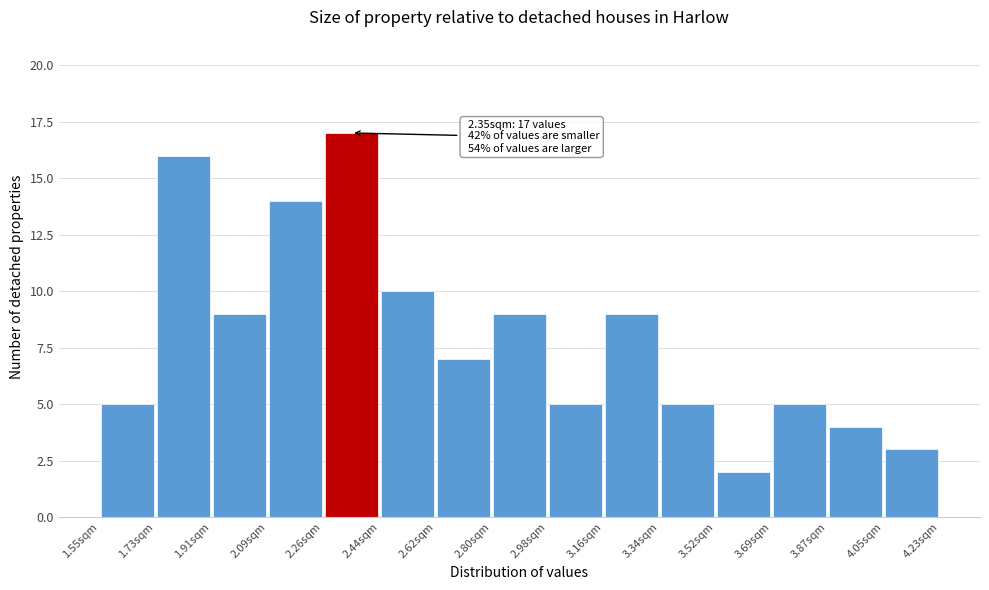

Which range on the x-axis has the tallest bar?

2.26 to 2.44